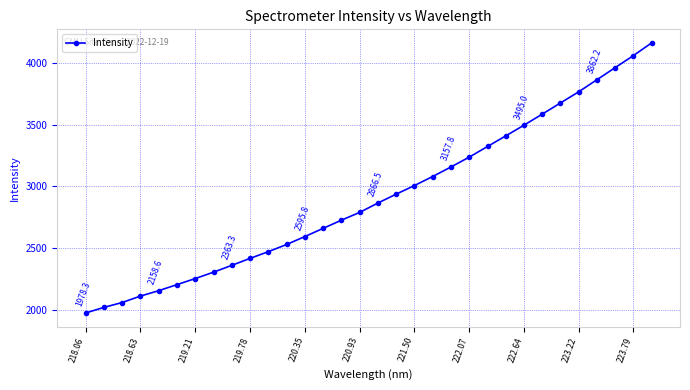

What is the greatest value displayed?

4159.8